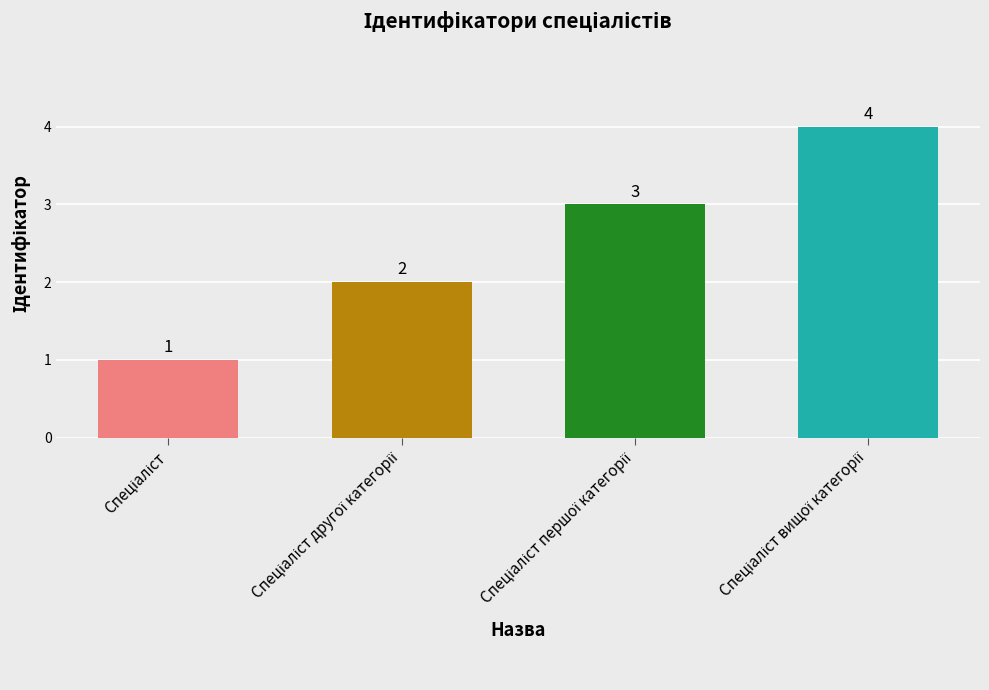

How many series are shown in this chart?

1